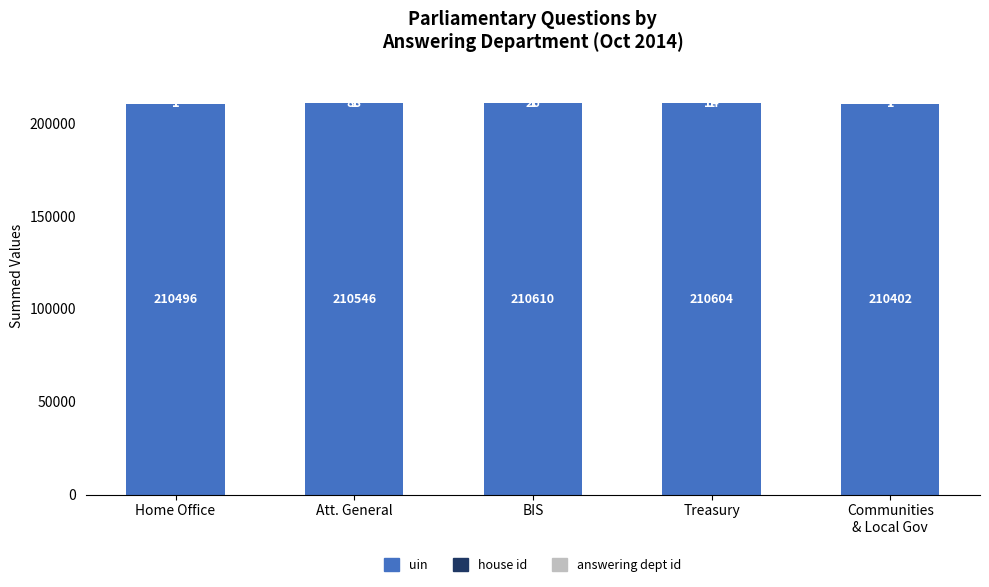

Which category has the highest value in the uin series?

BIS